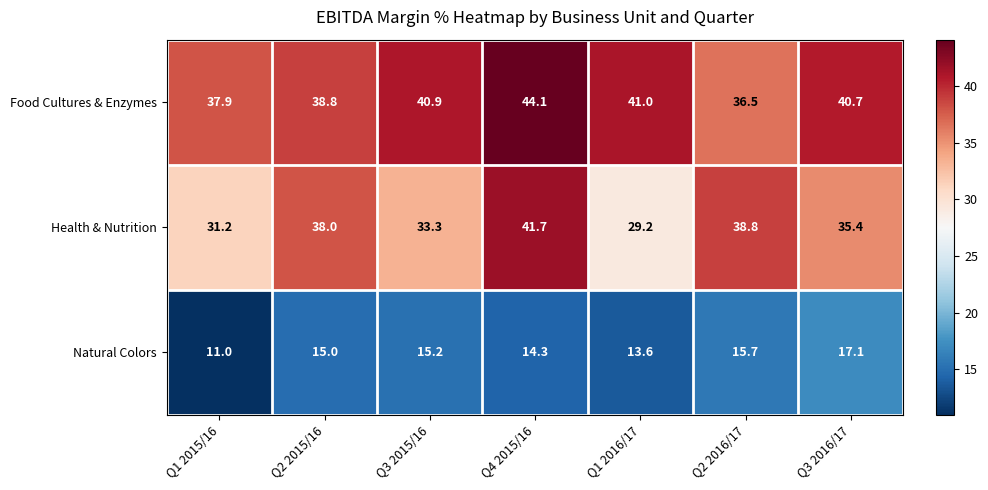

What is the difference between the highest and lowest values at Q3 2016/17?

23.6